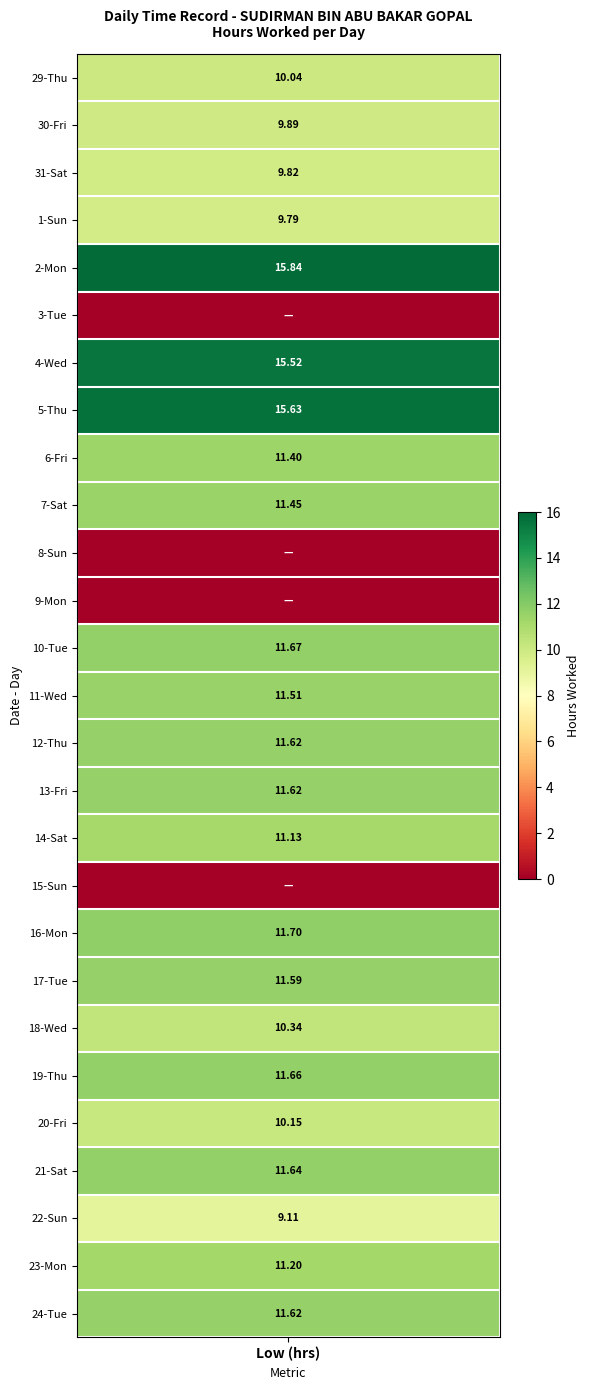

Is the value of 2 at 5 greater than the value of 14 at 5?

No